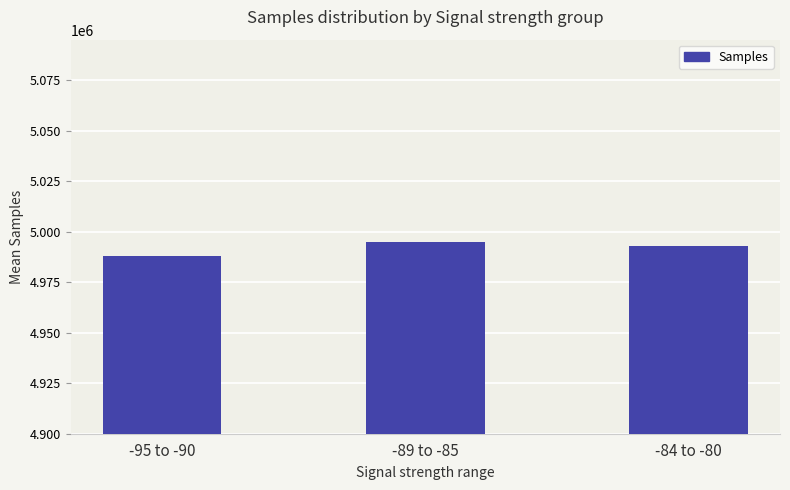

Read the value at -89 to -85, to the nearest 10.

4995020